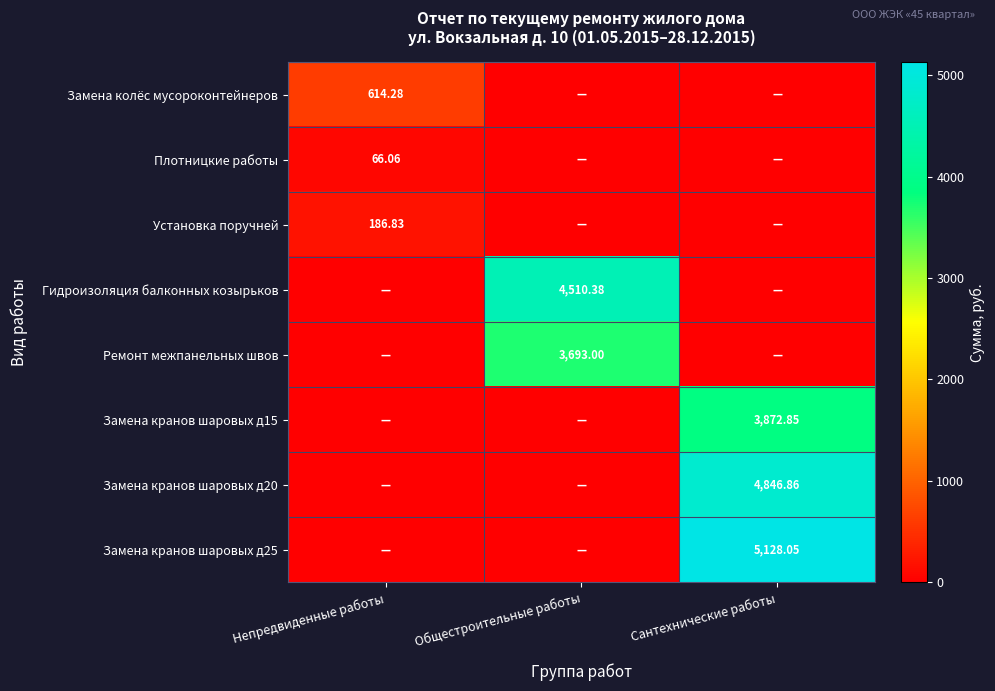

What is the sum of all Замена колёс мусороконтейнеров values?

614.3